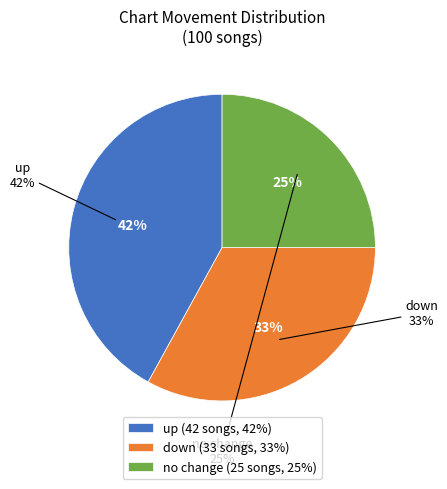

Combined, what portion of the pie is down and -?

58.0%